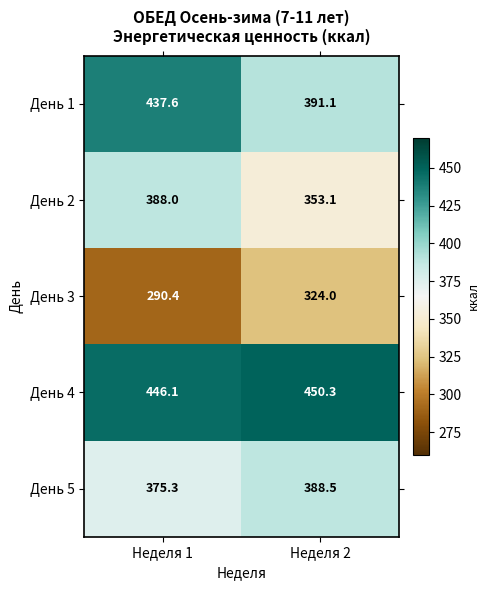

What is the difference between the highest and lowest values at Неделя 1?

155.7